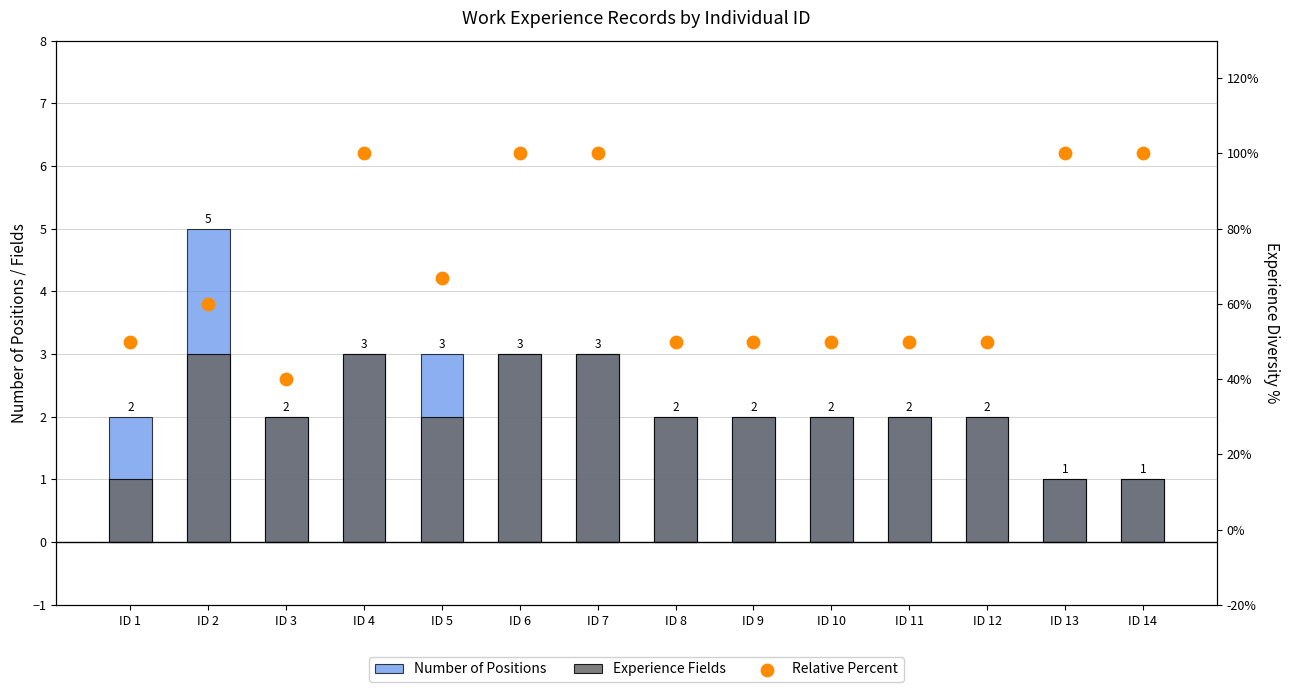

At which category is the sum across all series the highest?

ID 4